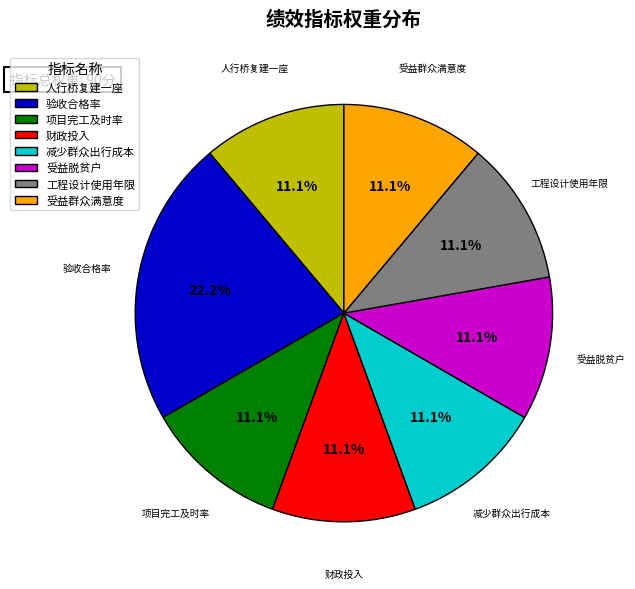

Is 减少群众出行成本 the majority of the pie?

No